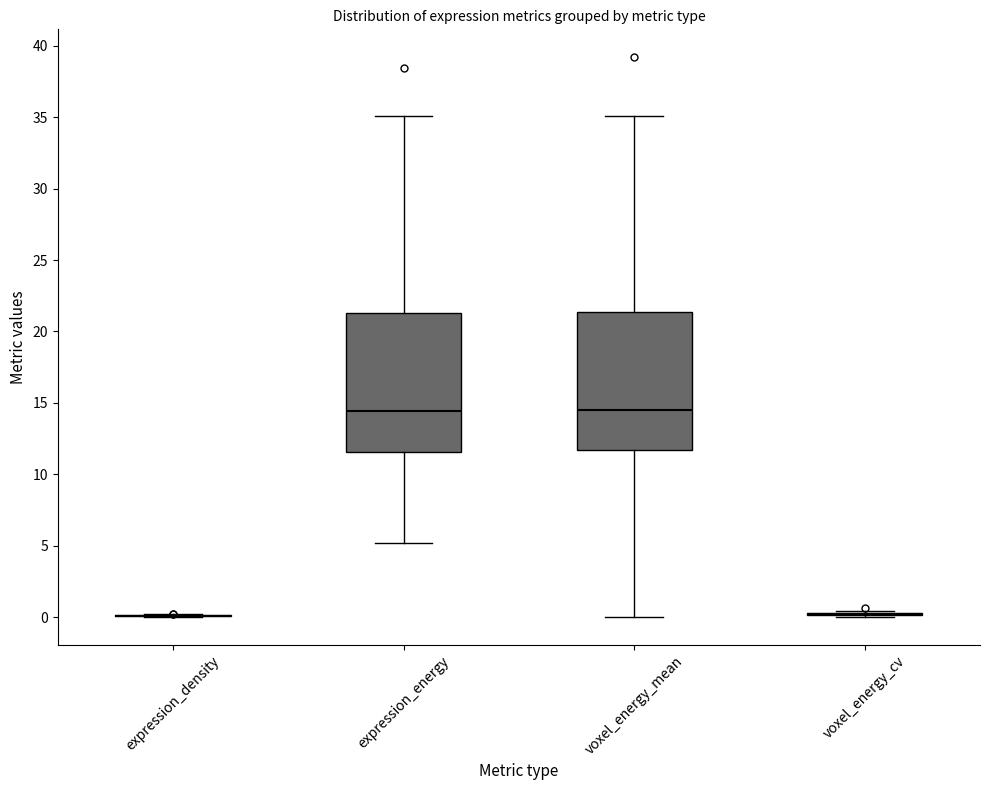

Reading left to right, read every box against the y-axis: the position of its median line, the range the box covers, and the ends of its whiskers. The values are not printed on the chart, so give them approximately, as read against the axis.

expression_density: box collapsed to a line at 0.0, whiskers 0.0 to 0.0
expression_energy: median 14.5, box 11.5 to 21.5, whiskers 5.0 to 35.0
voxel_energy_mean: median 14.5, box 11.5 to 21.5, whiskers 0.0 to 35.0
voxel_energy_cv: box collapsed to a line at 0.0, whiskers 0.0 to 0.5